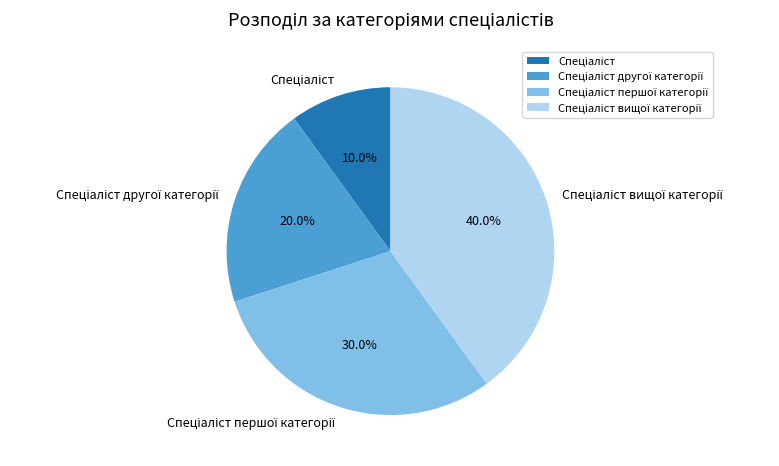

Is there a majority slice in this chart?

No